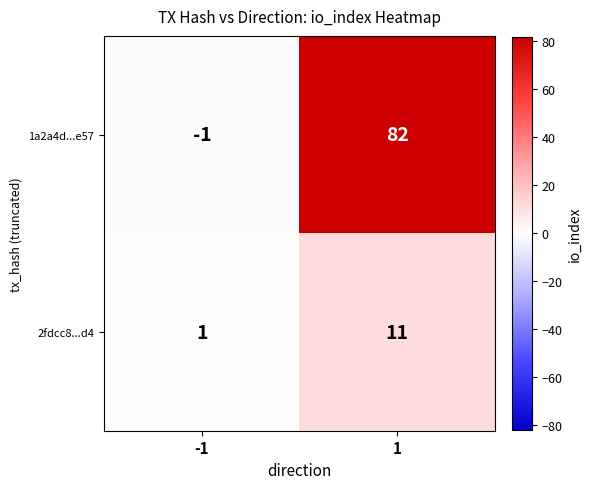

What is the approximate value of 1a2a4d...e57 at 1, to the nearest 5?

80